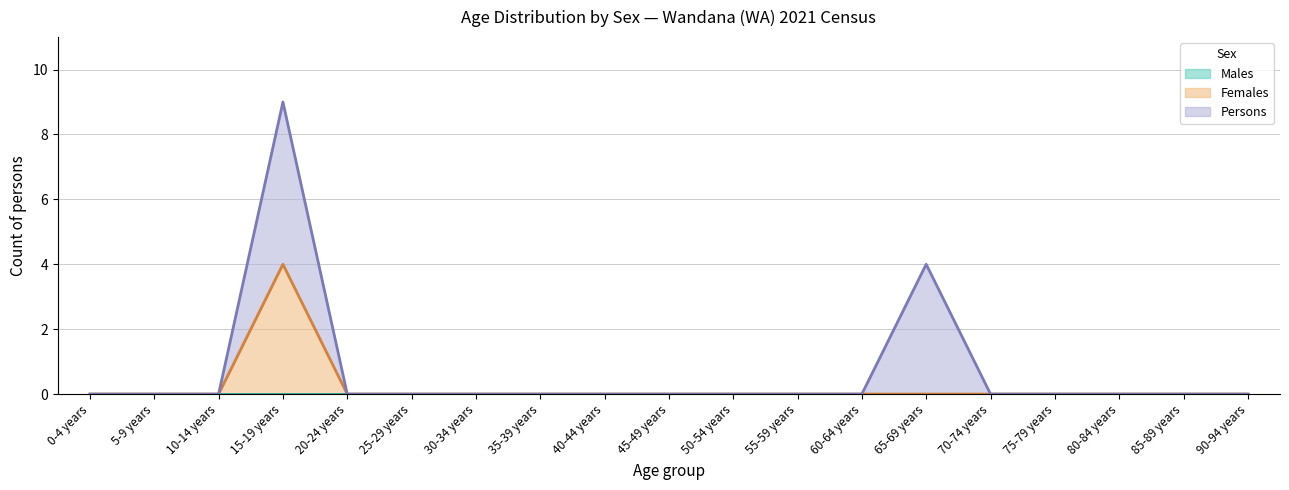

What is the label of the 18th point from the right?

5-9 years